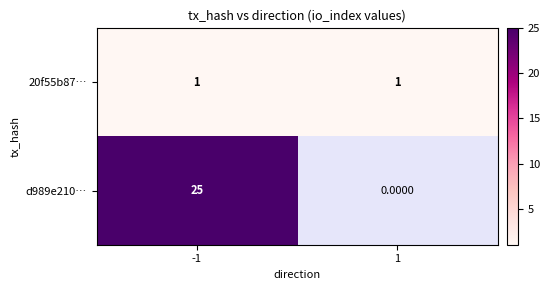

Which has a higher value, 1 or -1?

1